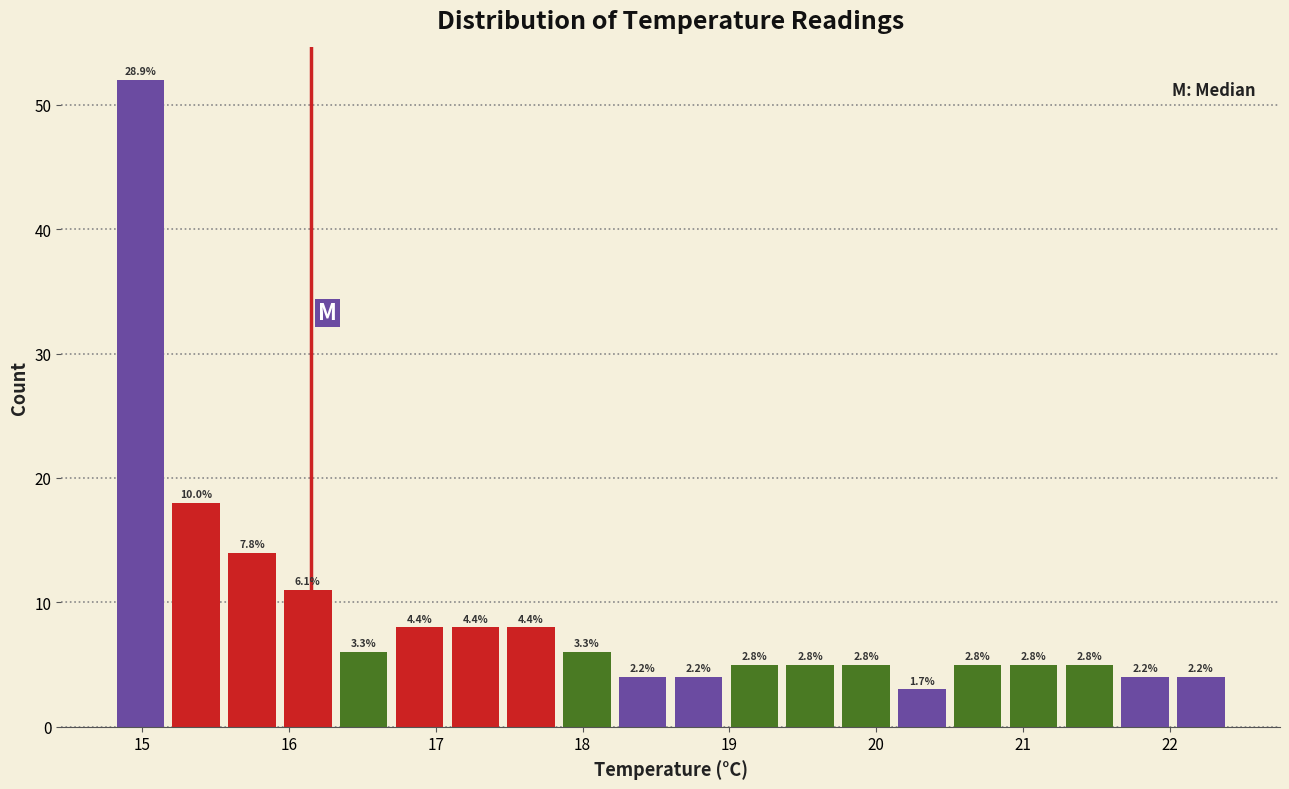

Around what value on the x-axis is the tallest bar? Give the approximate position of its centre, as read against the axis.

15.0